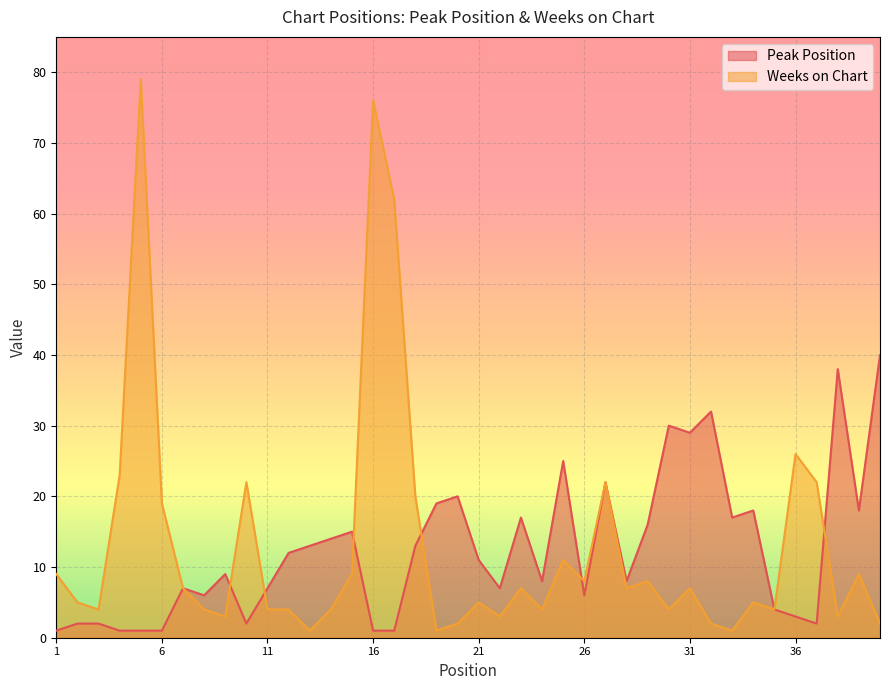

Where is Peak Position nearest to the value 20?

20